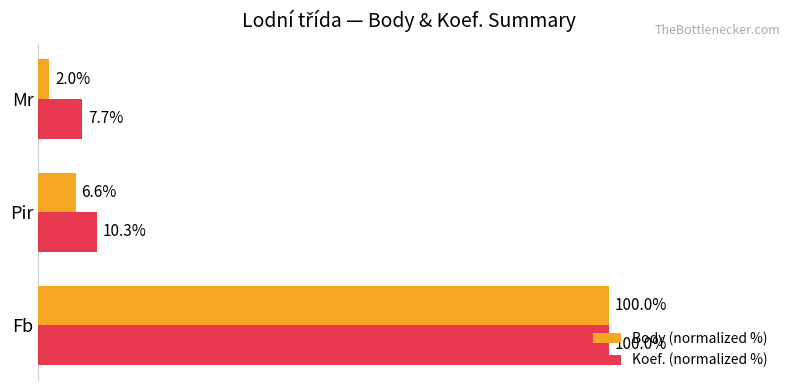

What are all the series names shown in the legend?

Body (normalized %), Koef. (normalized %)